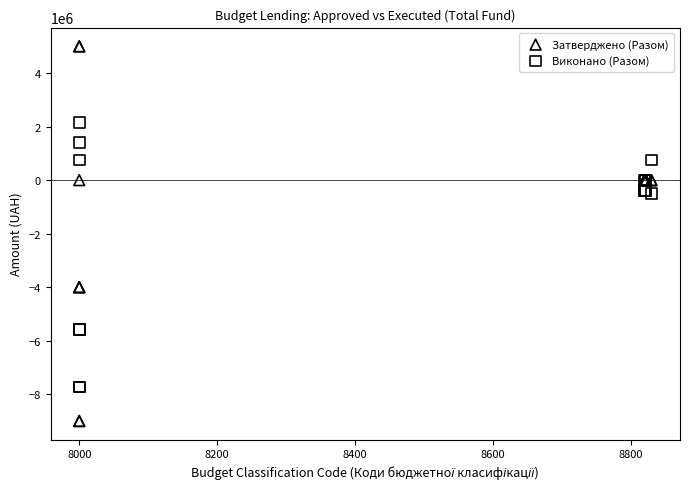

Which series reaches the minimum Y coordinate?

Затверджено (Разом)